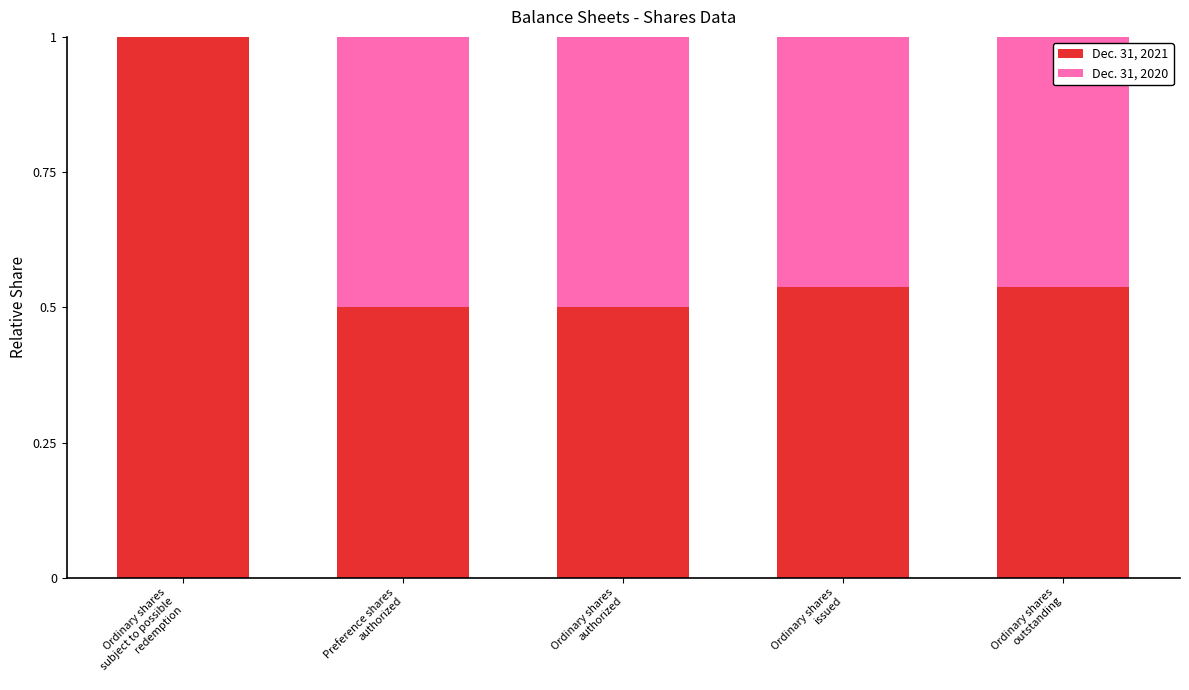

What is the maximum value for Dec. 31, 2021?

1.0